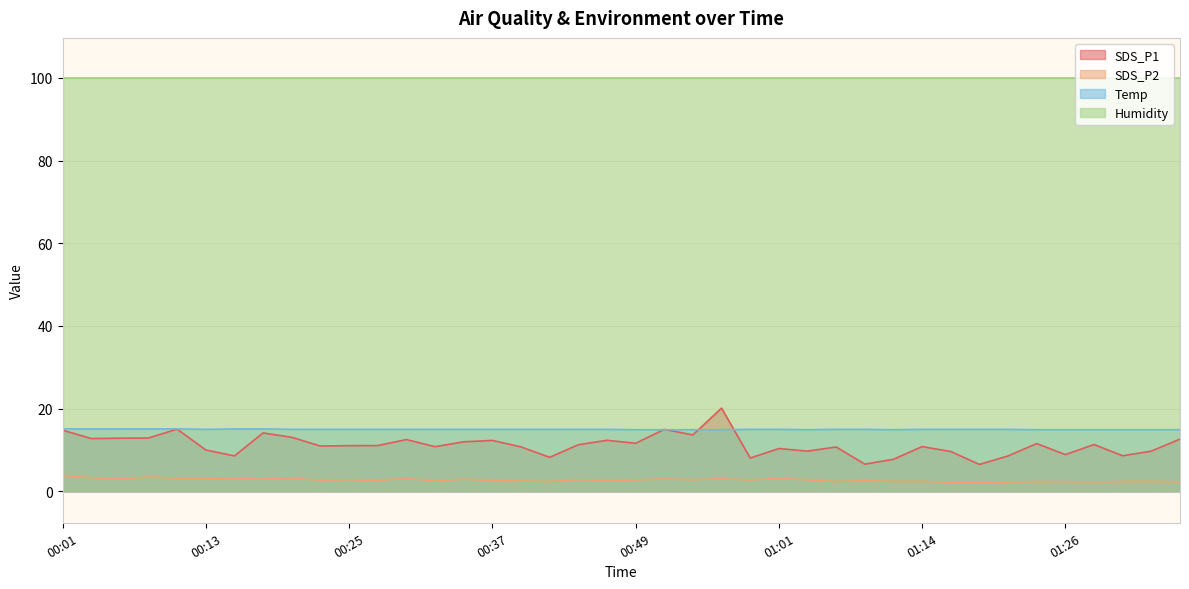

What is the value of the SDS_P2 point at the 36th from the left?

2.4